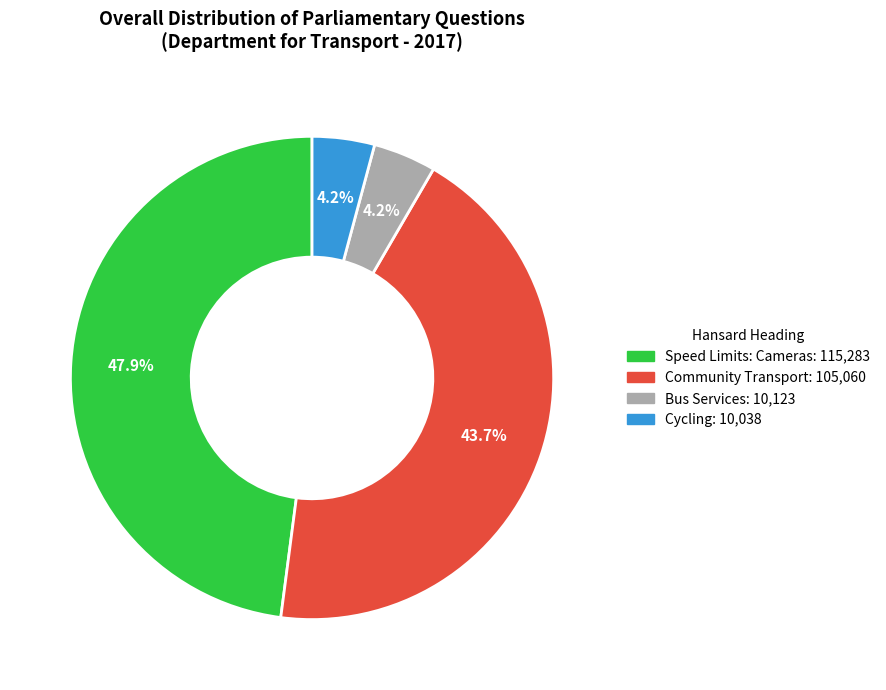

Which has a higher value, Speed Limits: Cameras or Bus Services?

Speed Limits: Cameras